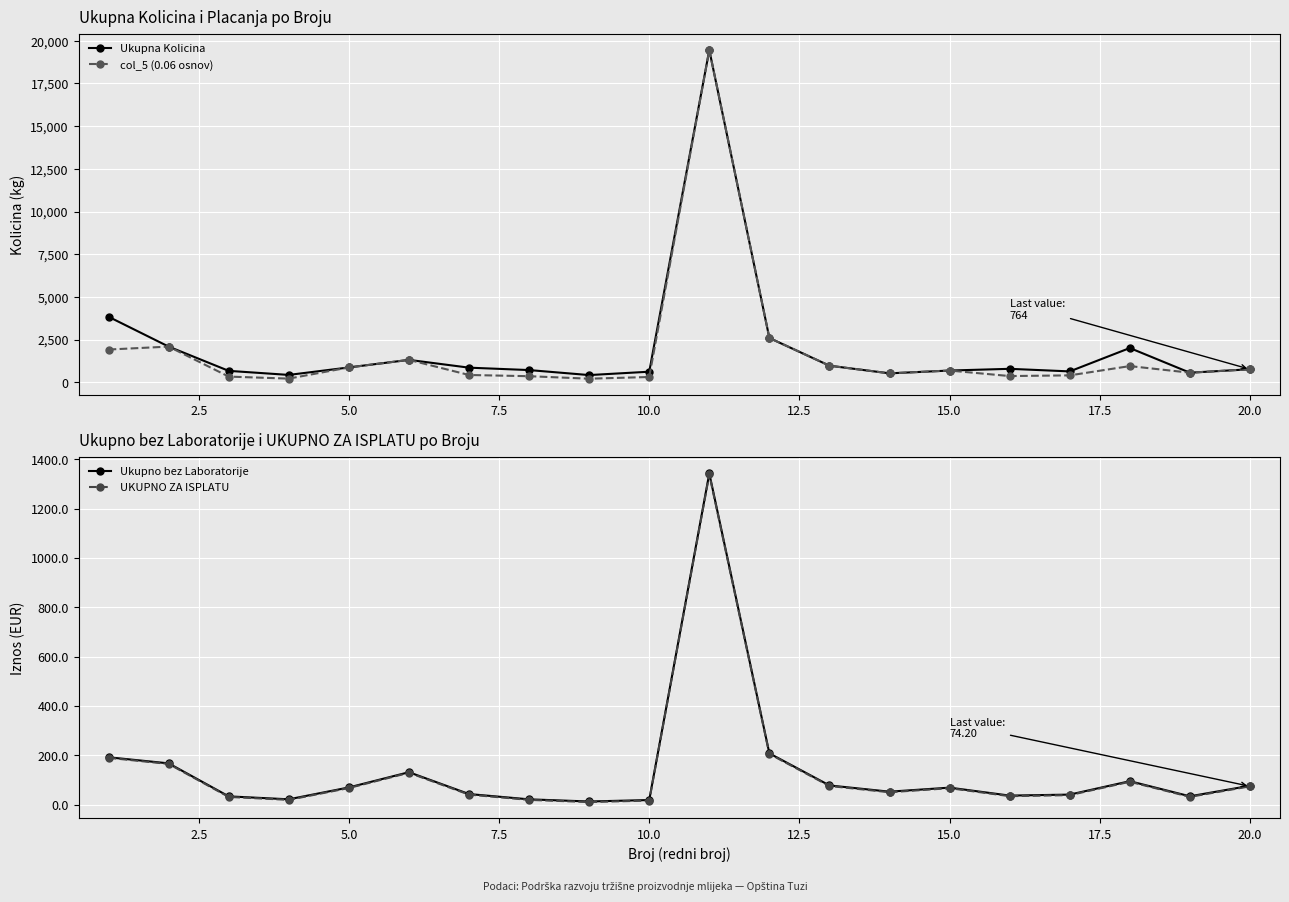

In Ukupna Kolicina, how many points are higher than both neighbors (excluding endpoints)?

4